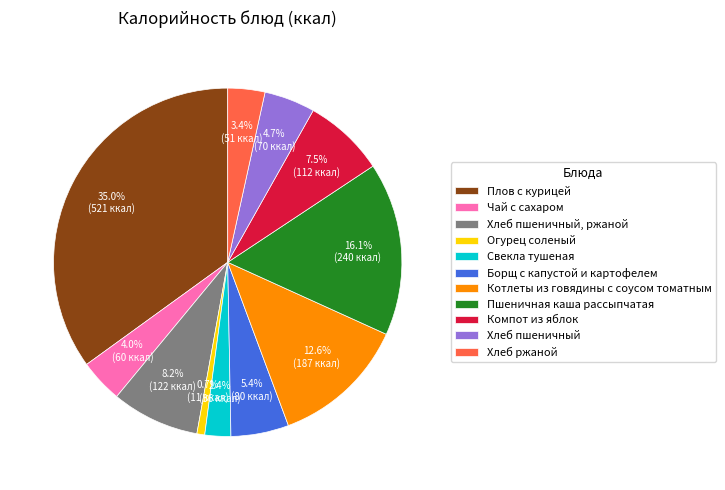

The Хлеб пшеничный slice represents 5% of the pie. True or false?

True